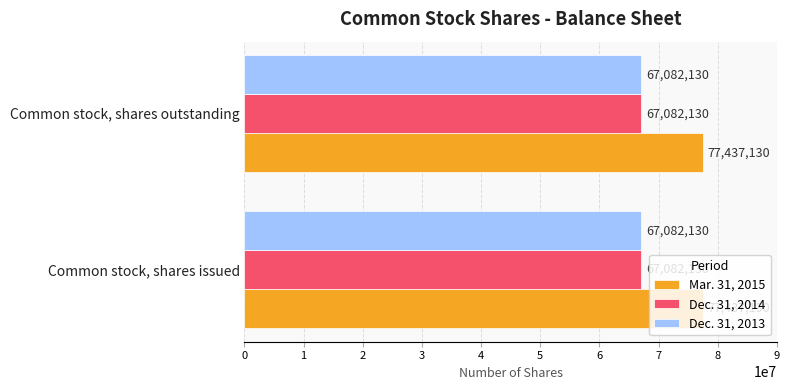

What is the sum of the Mar. 31, 2015 values at Common stock, shares issued and Common stock, shares outstanding?

154874260